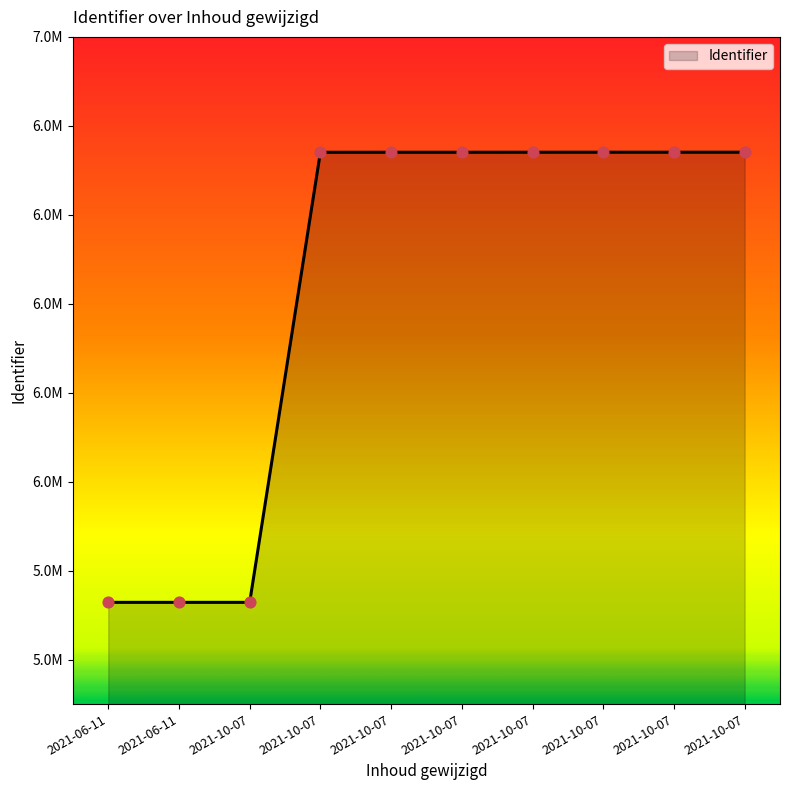

Is this an area chart (filled region under the line)?

Yes